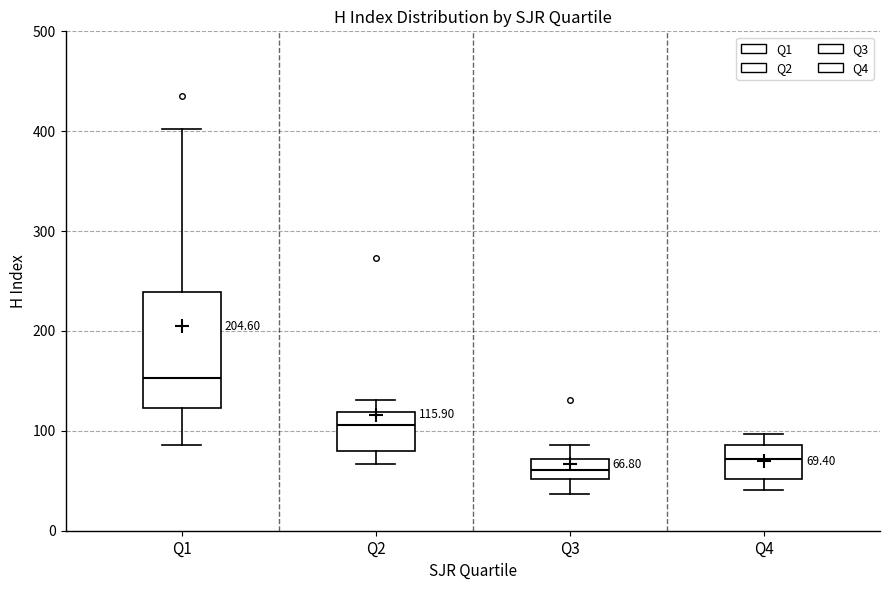

Which box's median line is the highest?

Q1